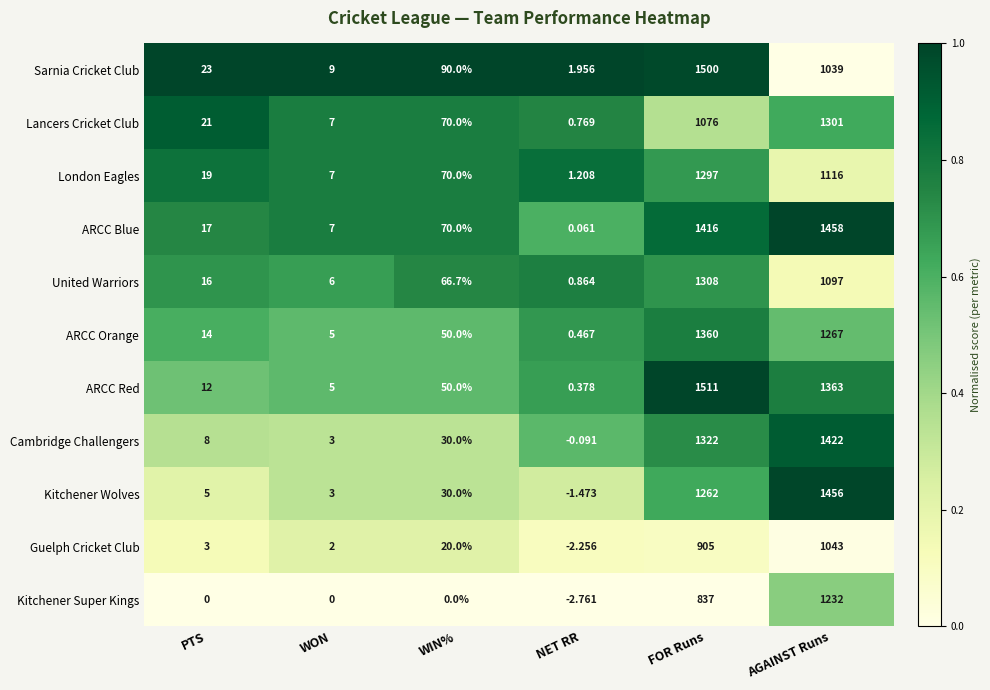

Is the value of Kitchener Super Kings at FOR Runs greater than the value of Kitchener Wolves at PTS?

Yes